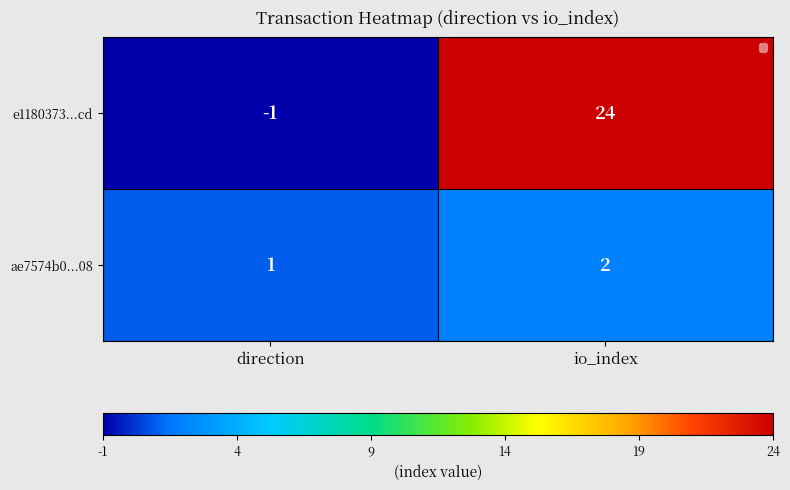

Rank the series by their maximum value, from highest to lowest.

e1180373...cd, ae7574b0...08